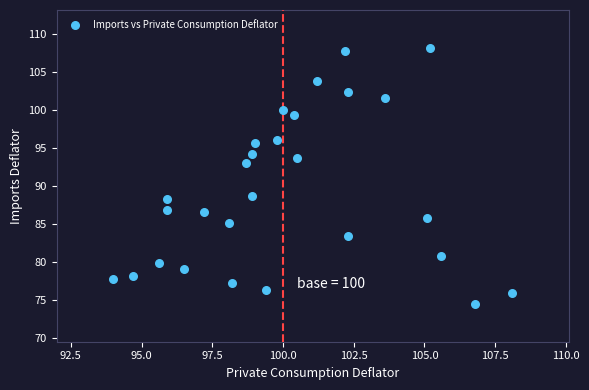

What is the range of Y values (max minus min)?

33.6